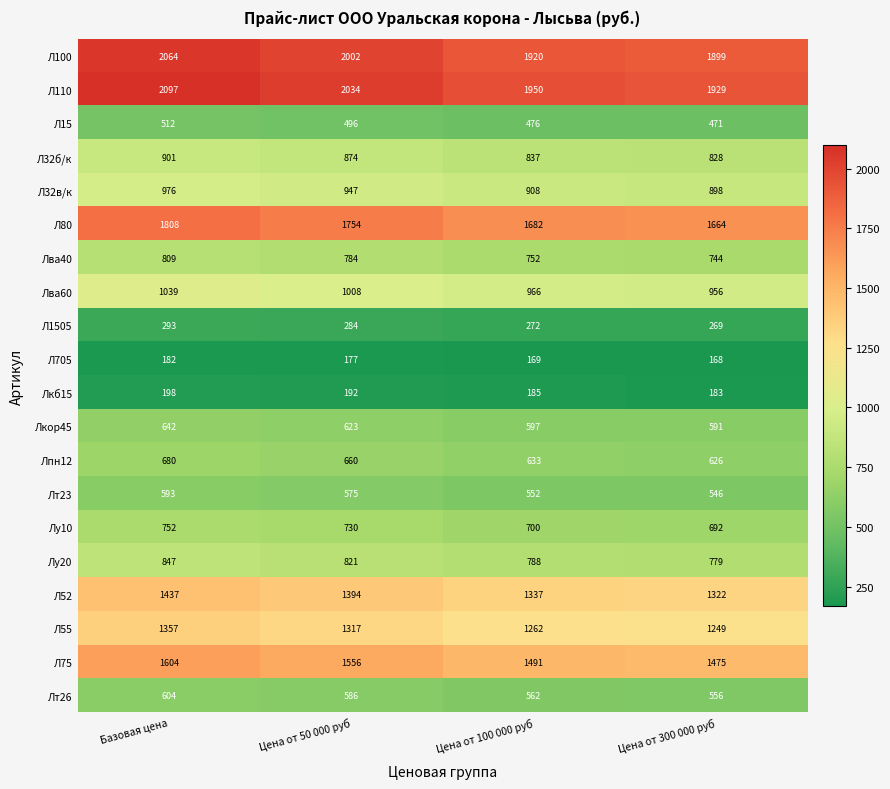

Where is Л32б/к nearest to the value 864?

Цена от 50 000 руб